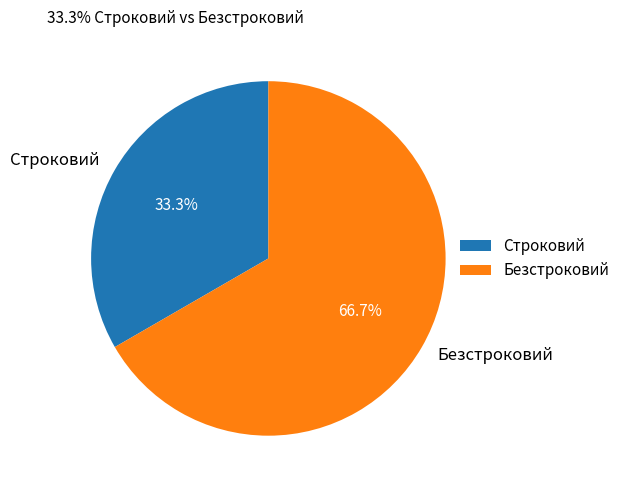

How many slices are in this pie chart?

2